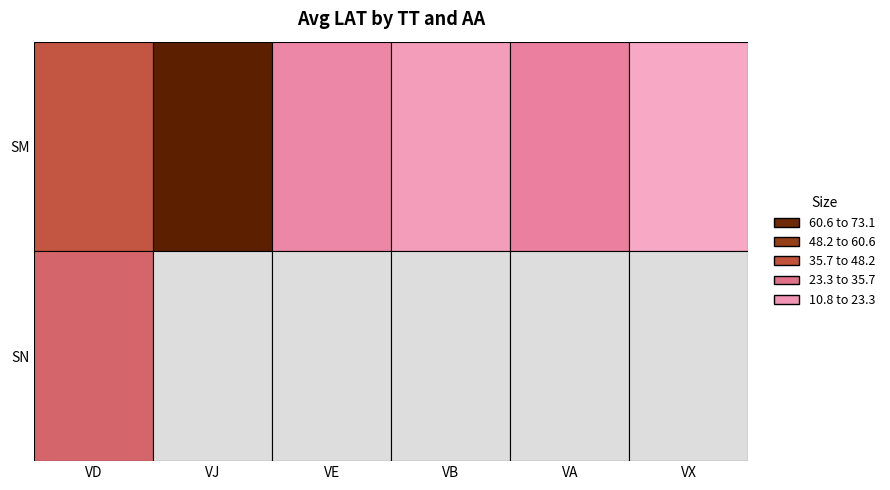

What is the sum of all SM values?

178.4